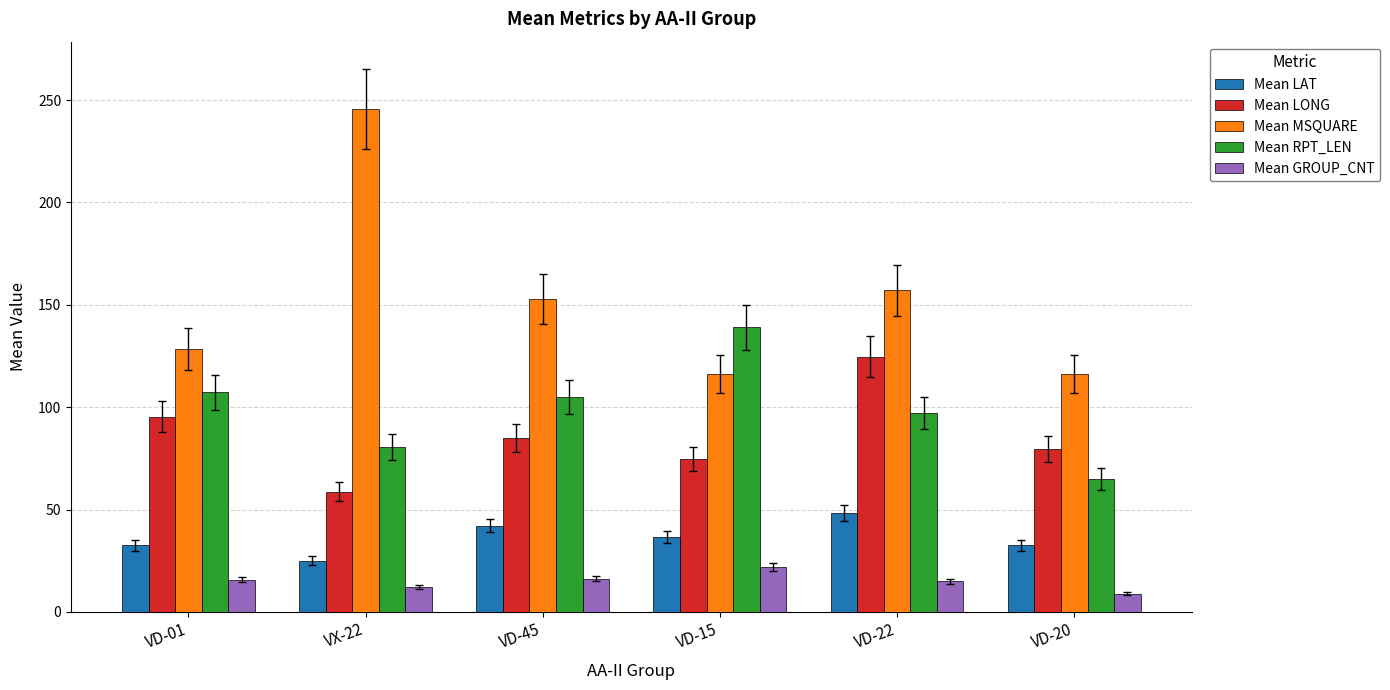

What are all the series names shown in the legend?

Mean LAT, Mean LONG, Mean MSQUARE, Mean RPT_LEN, Mean GROUP_CNT